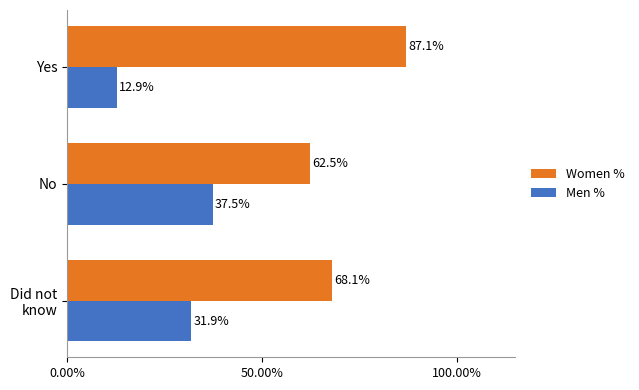

The Men % series shows 12.9 at Yes. True or false?

True